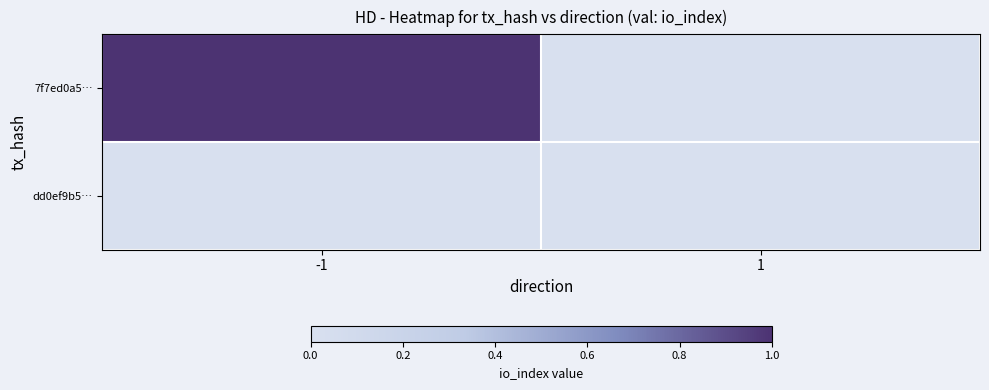

Rank the series by their maximum value, from highest to lowest.

7f7ed0a5…, dd0ef9b5…